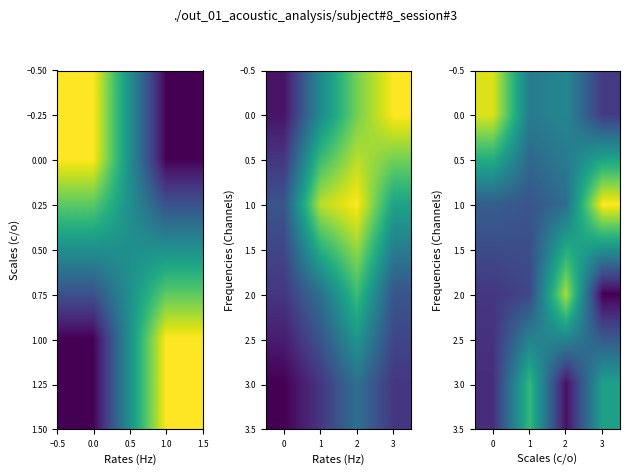

Is the value of 3.0 at 0 greater than the value of 1.0 at 3?

No